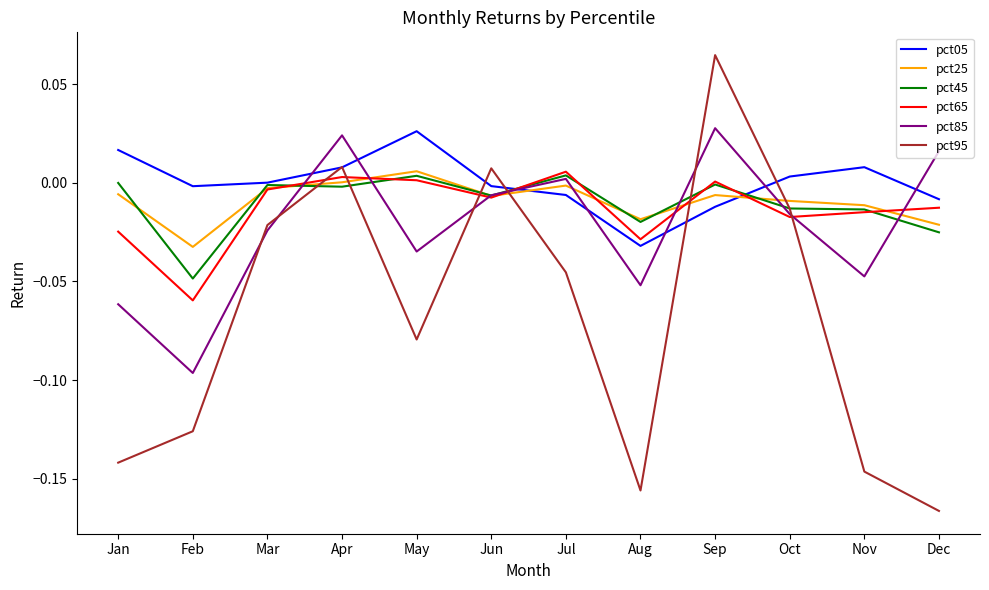

The value of pct05 at Mar is 0.0. True or false?

True